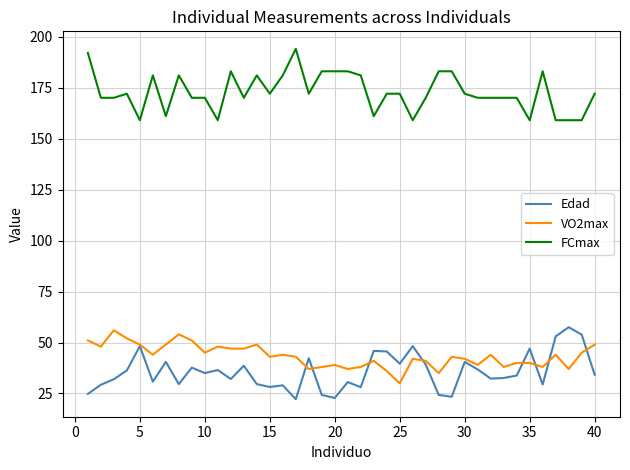

True or false: FCmax has more than 0 interior local peaks.

True